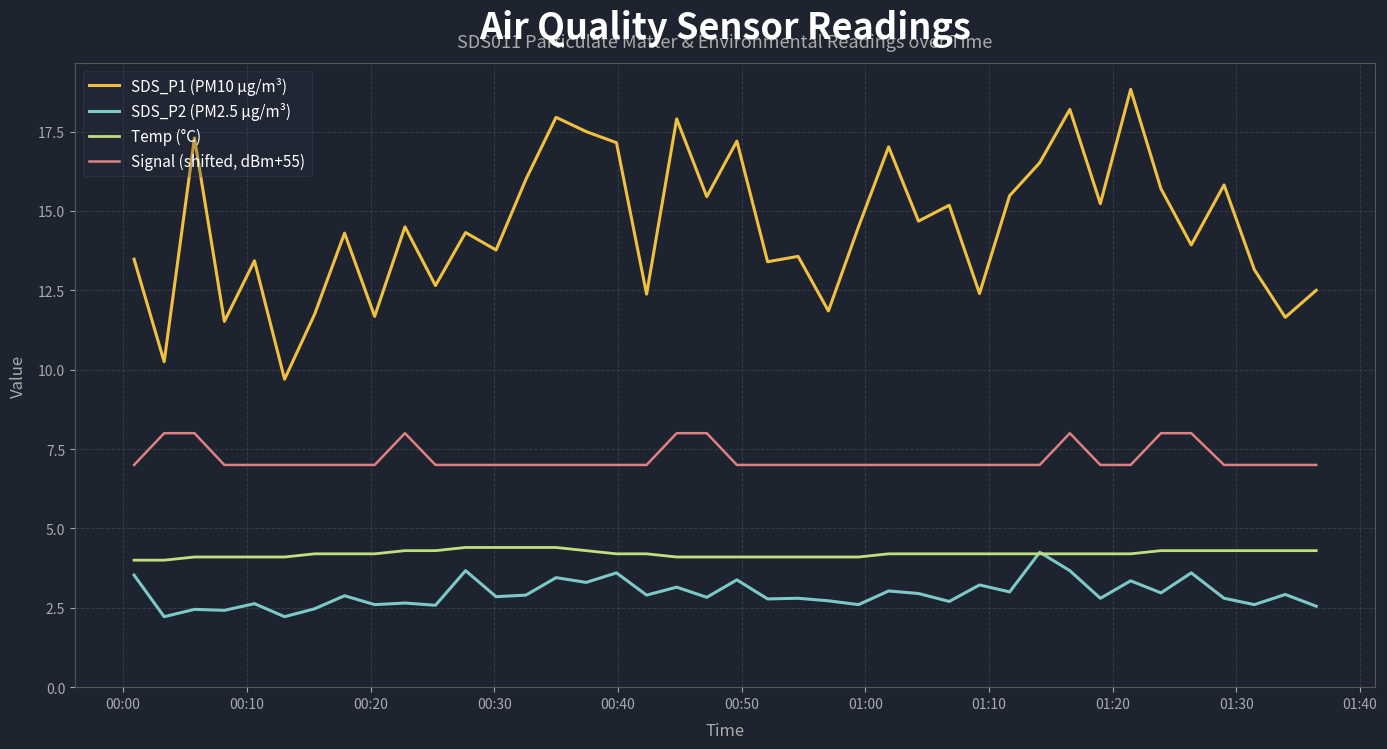

List the series in order of their peak value, lowest first.

SDS_P2 (PM2.5 µg/m³), Temp (°C), Signal (shifted, dBm+55), SDS_P1 (PM10 µg/m³)